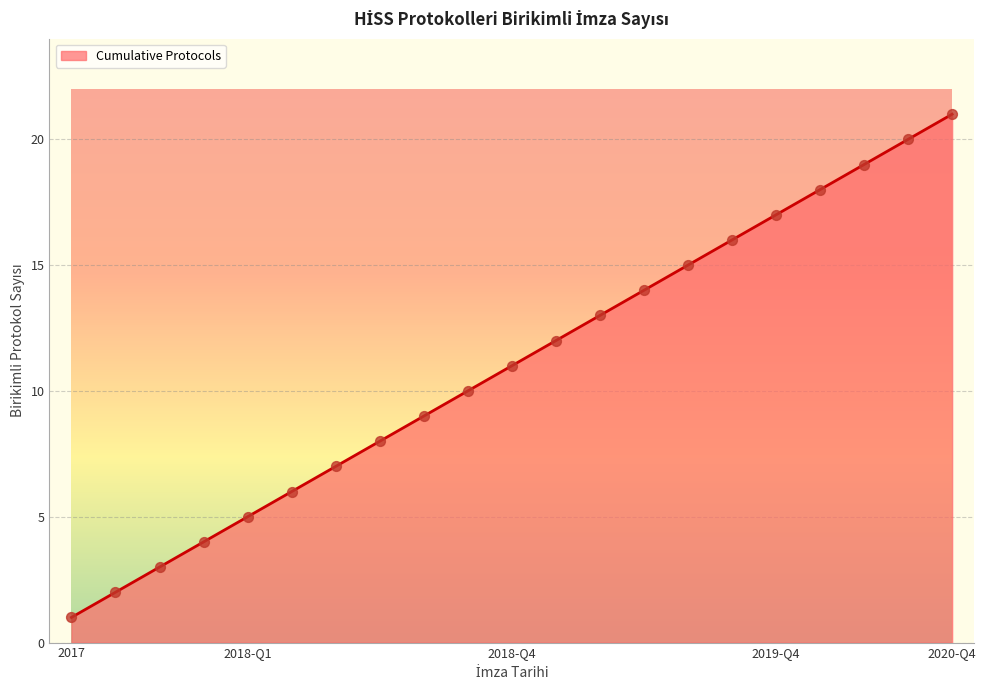

What is the difference between the maximum and minimum values?

20